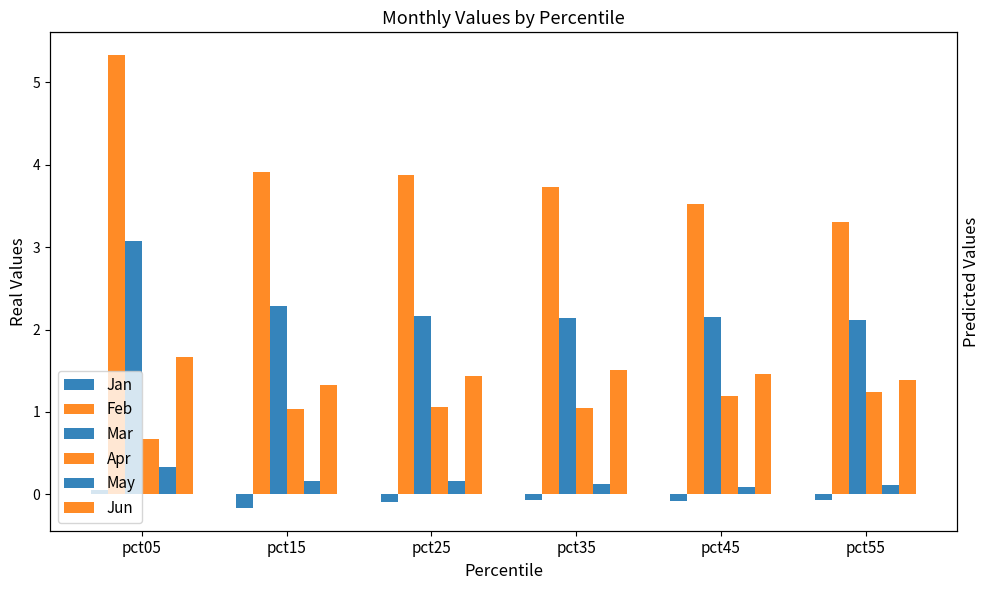

Read the Jan value at pct05.

0.1